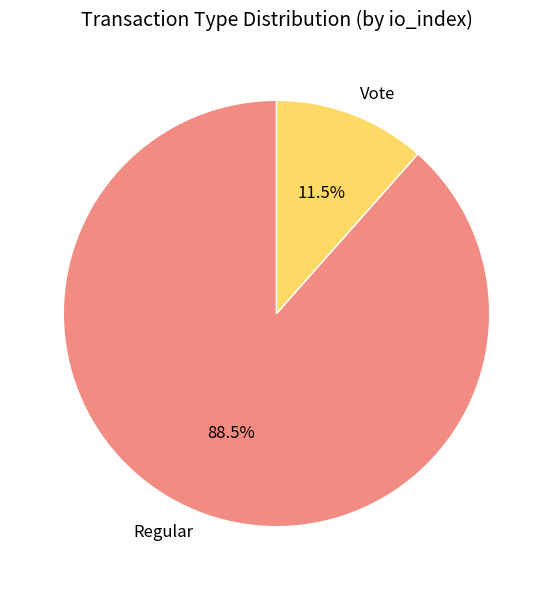

To the nearest percent, what is the difference between the largest and smallest slice percentages?

77%